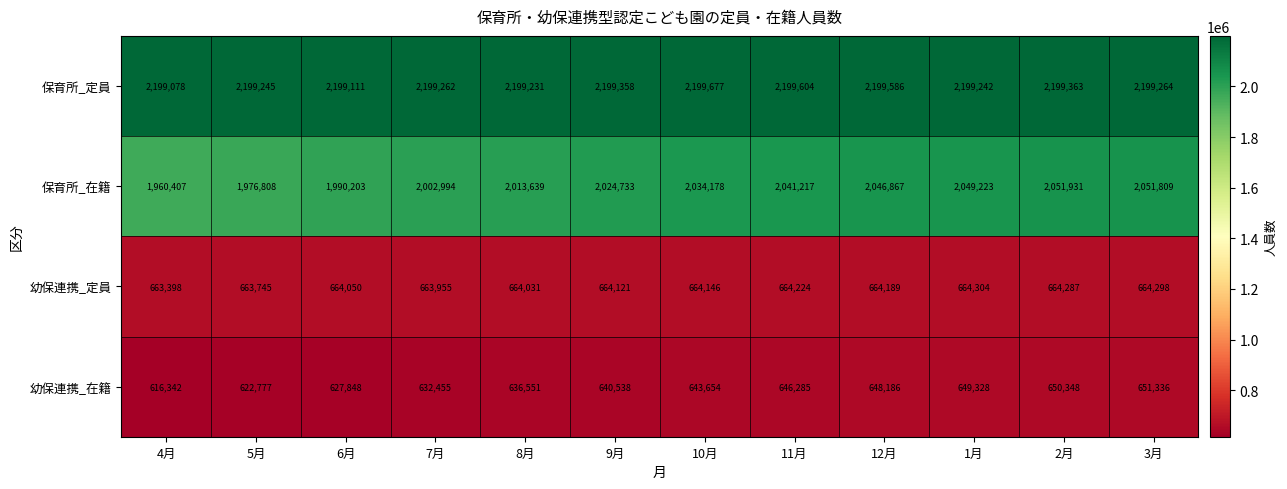

Which category has the highest value across all series?

10月